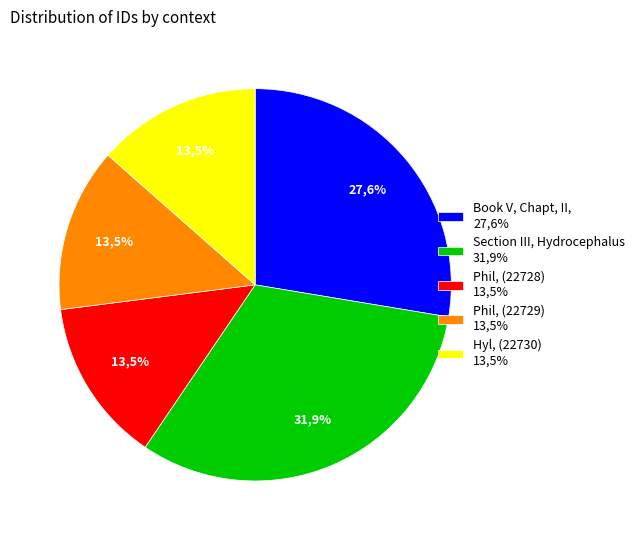

Is Phil. Therefore (22729) the majority of the pie?

No